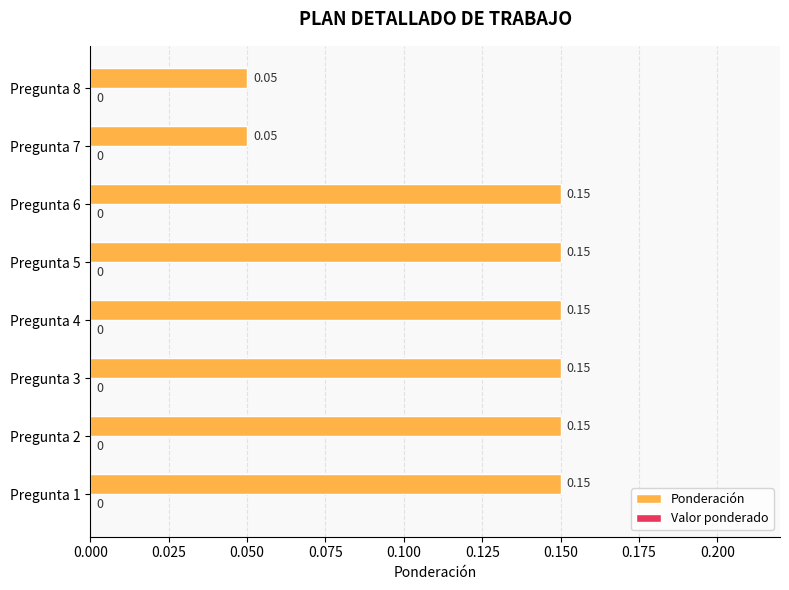

Which has a higher value, Pregunta 2 or Pregunta 8?

Pregunta 2